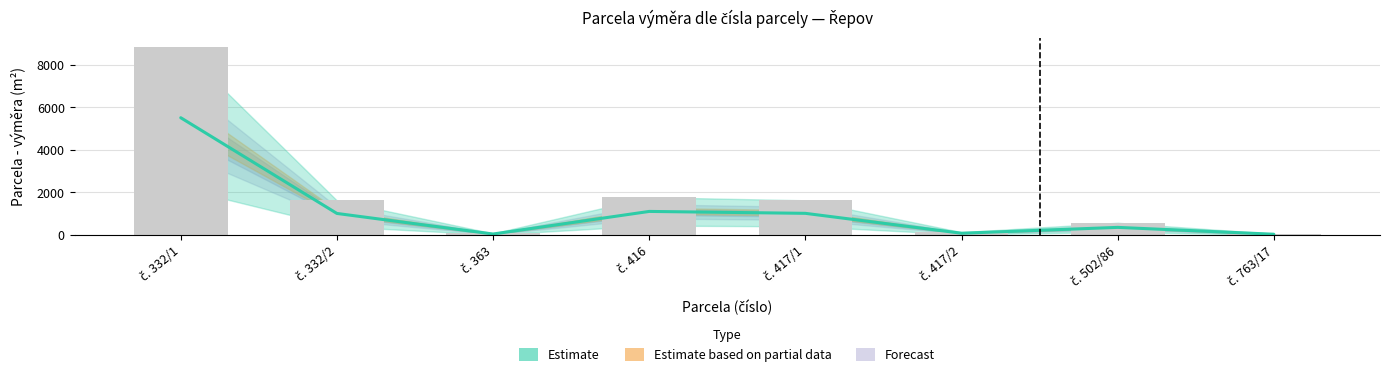

The Parcela - výměra series shows 578 at 502/86. True or false?

True